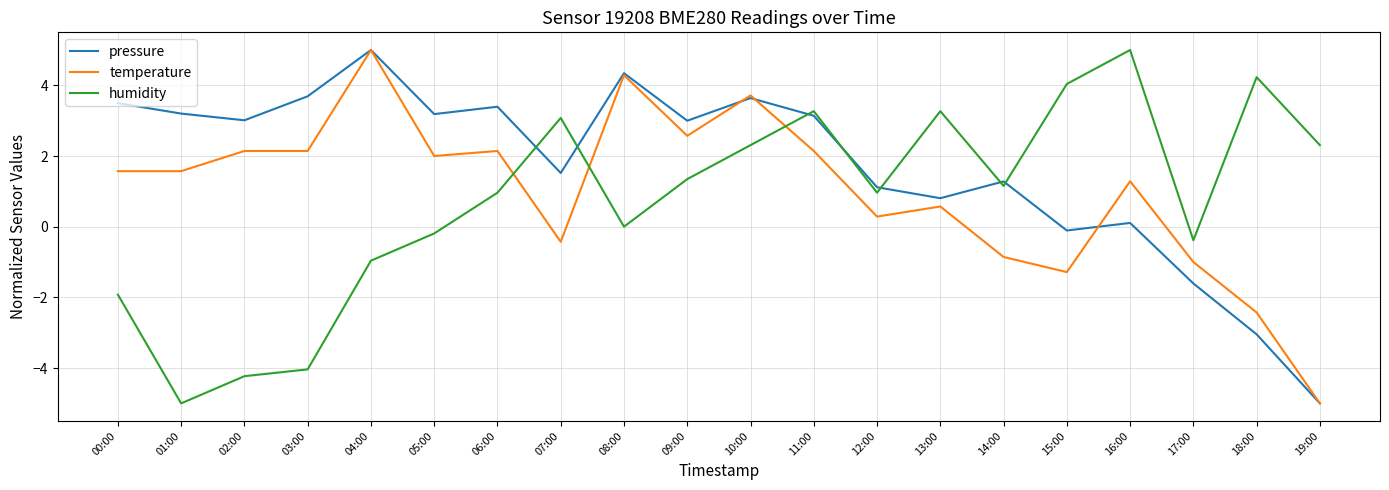

What is the sum of the temperature values at 10:00 and 03:00?

5.9